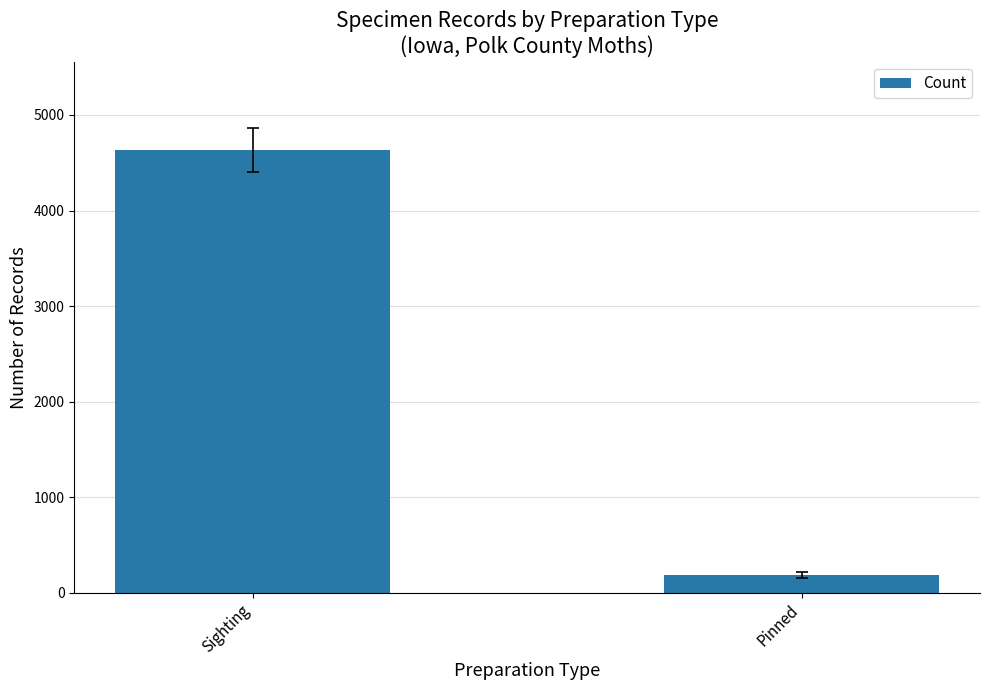

What is the difference between the maximum and minimum values?

4444